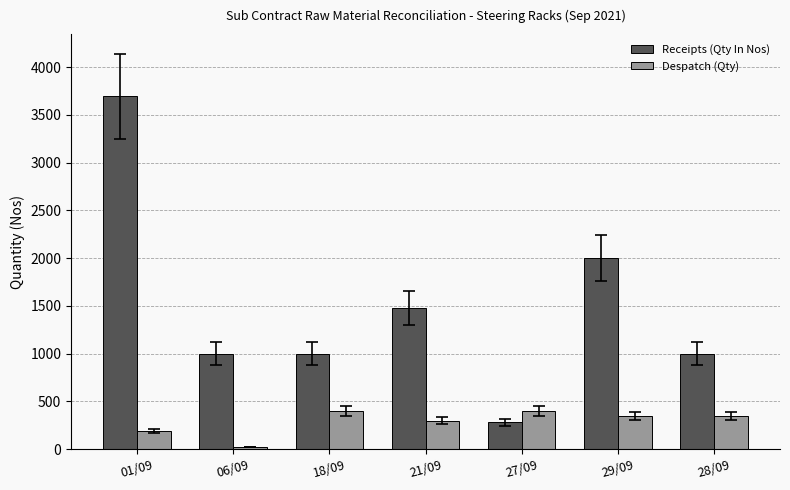

What is the label of the 5th bar from the right?

18/09